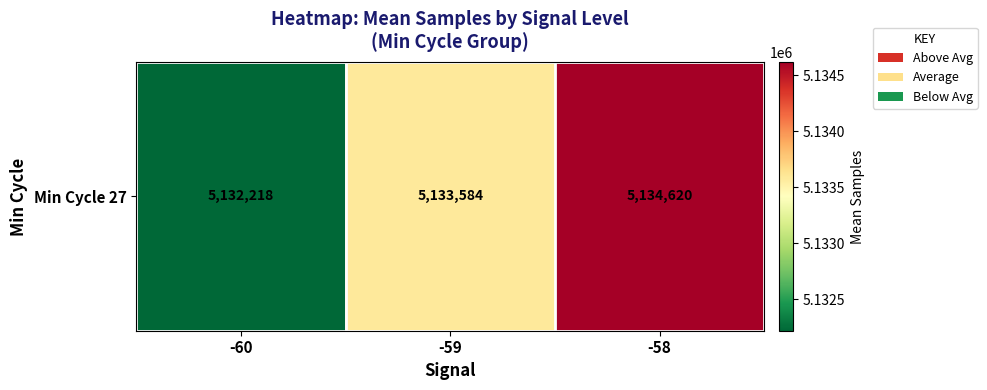

True or false: the data shows 5134620.0 at -58.

True